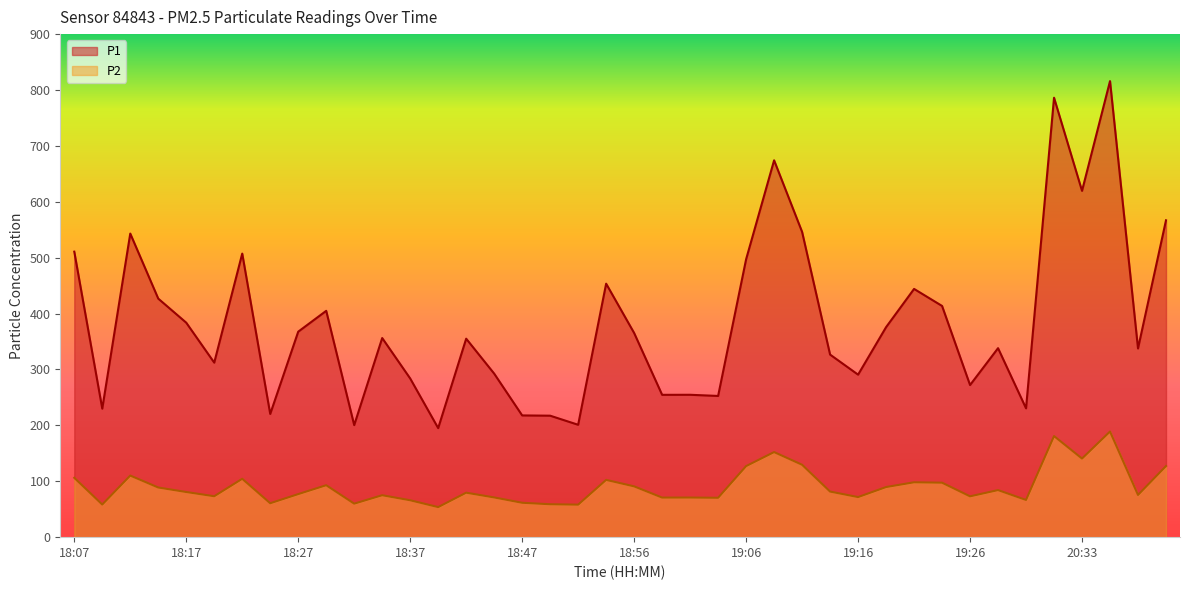

True or false: P2 and P1 intersect in this chart.

False